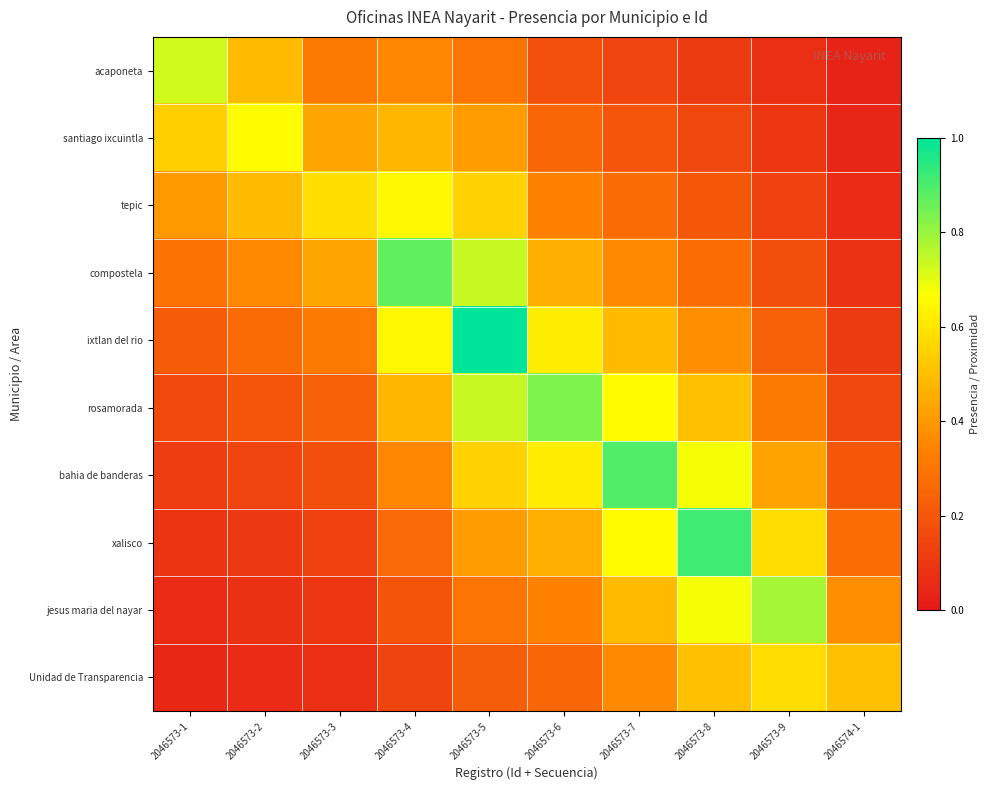

What is the difference between the highest and lowest values at 2046573-3?

0.5